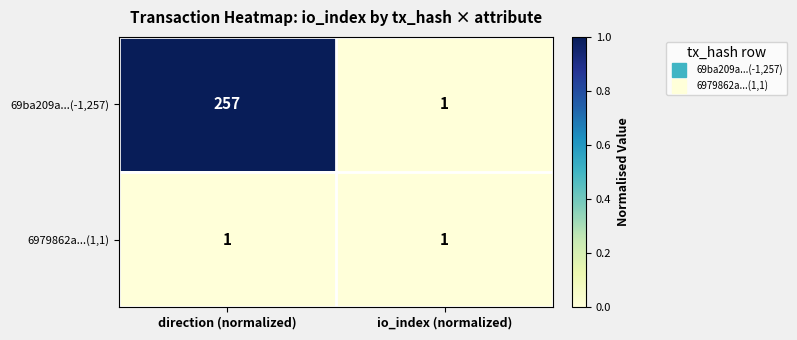

Reading left to right, transcribe all the data shown in this chart.

69ba209a...(-1,257): 257	1
6979862a...(1,1): 1	1